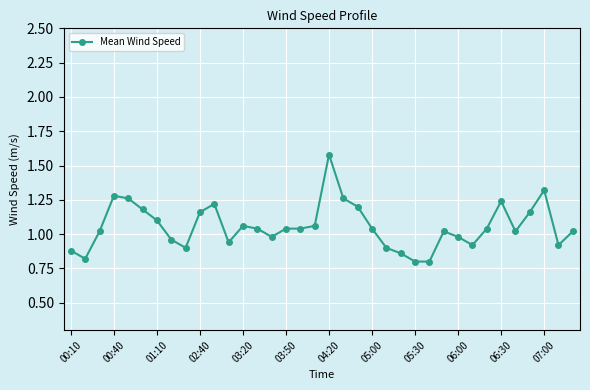

What is the minimum value shown in the chart?

0.8